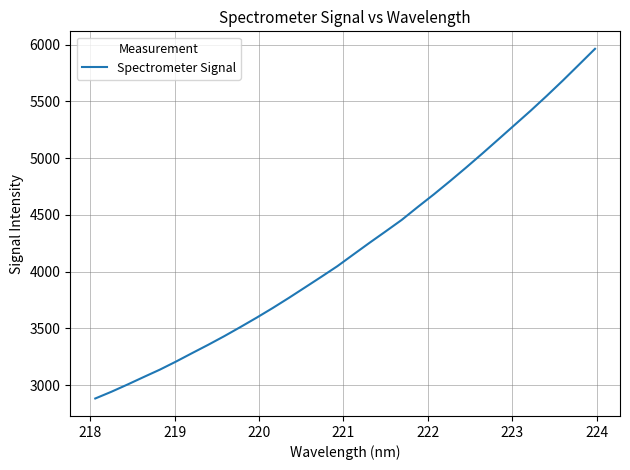

How many values exceed 4151?

16